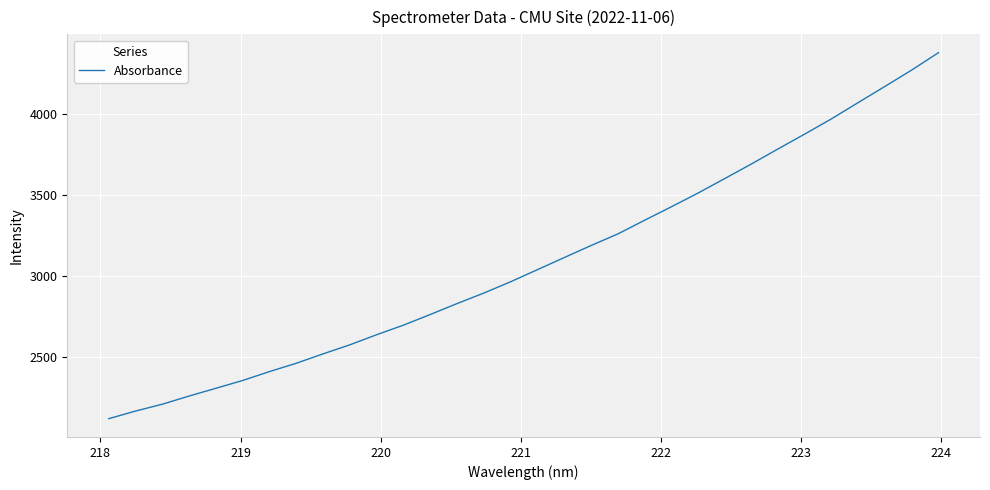

What is the greatest value displayed?

4380.7